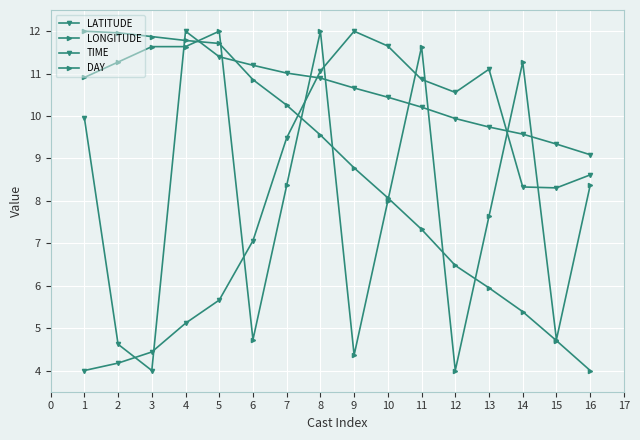

Does the chart have visible grid lines?

Yes